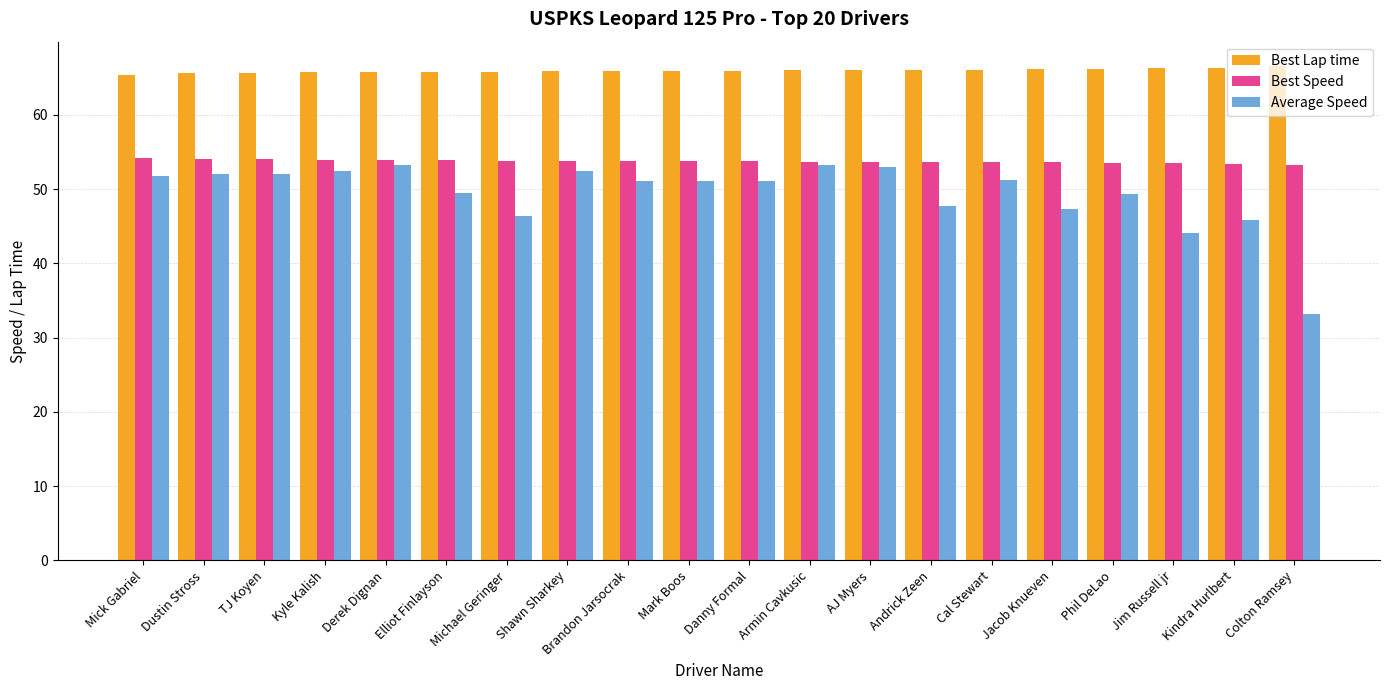

Which series changed the most between Michael Geringer and Jim Russell jr?

Average Speed